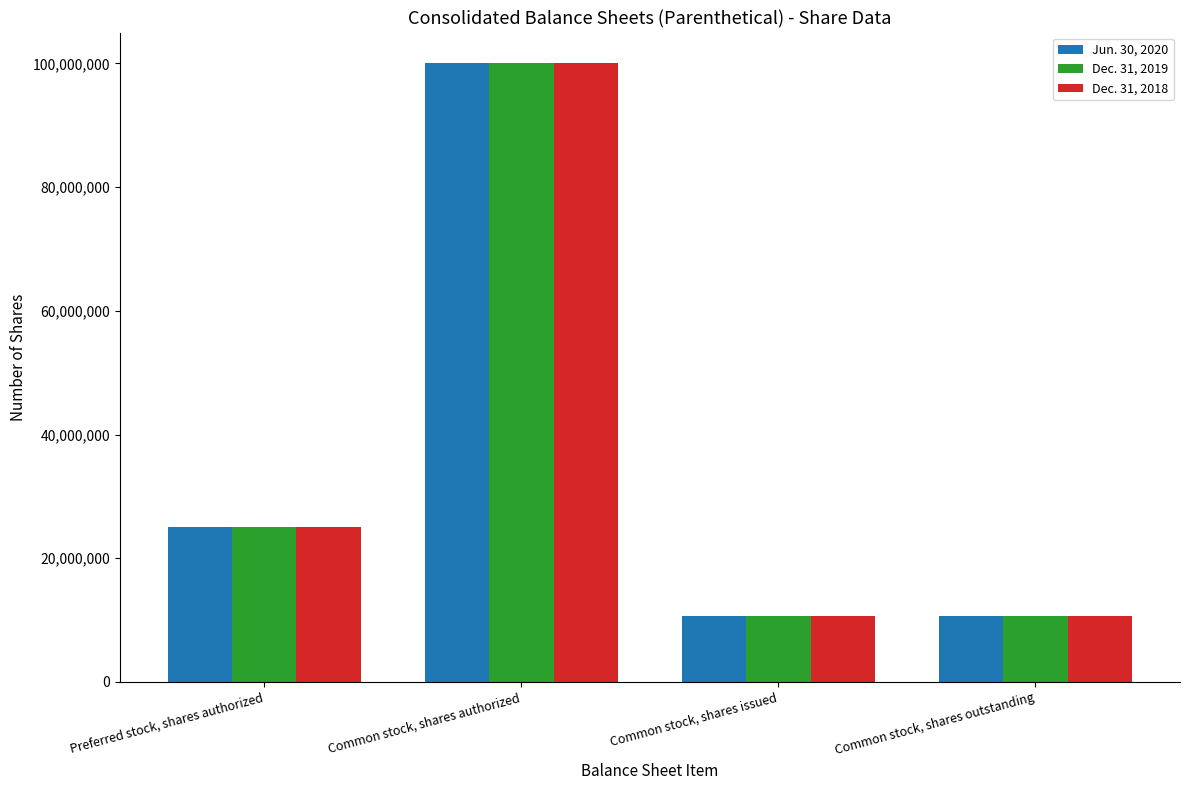

What is the maximum value for Jun. 30, 2020?

100000000